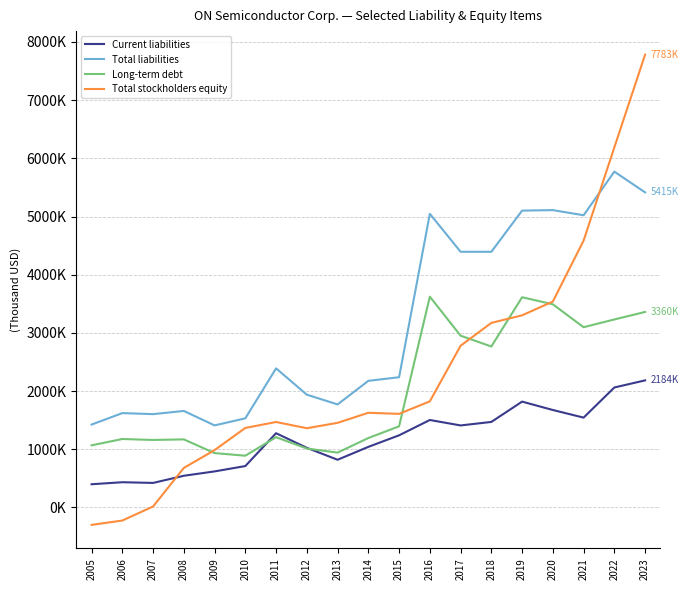

What is the difference between the Total stockholders equity values at 2014 and 2022?

4562000